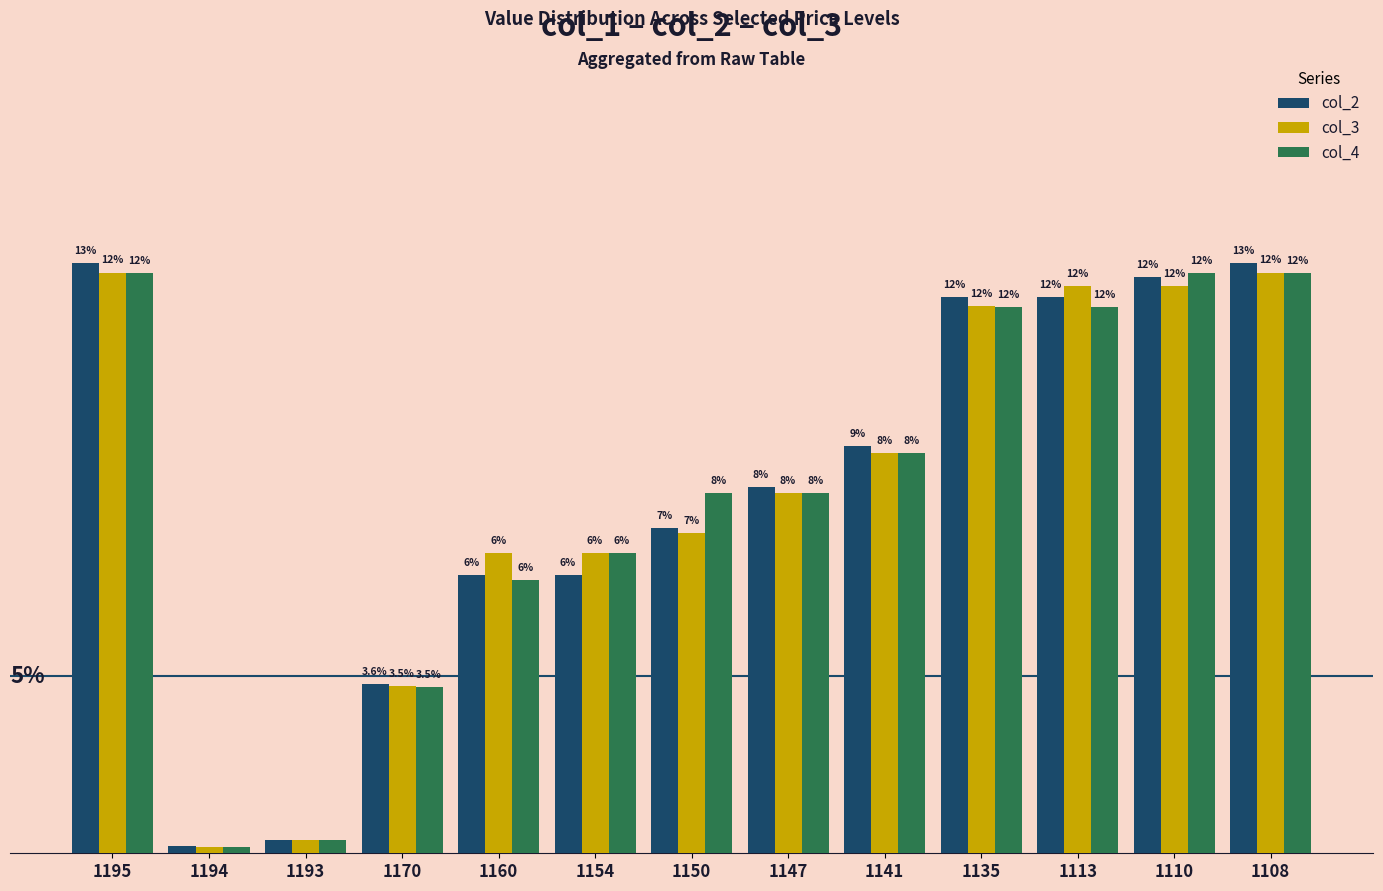

What are all the series names shown in the legend?

col_2, col_3, col_4